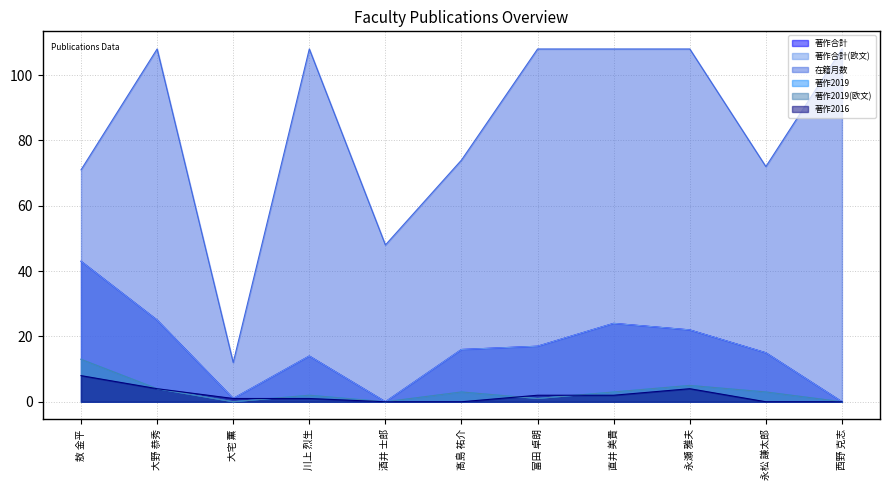

Reading right to left, what are all the values shown in this chart?

著作合計: 西野 克志=0	永松 謙太郎=15	永瀬 雅夫=22	直井 美貴=24	富田 卓朗=17	髙島 祐介=16	酒井 士郎=0	川上 烈生=14	大宅 薫=1	大野 恭秀=25	敖 金平=43
著作合計(欧文): 西野 克志=0	永松 謙太郎=15	永瀬 雅夫=22	直井 美貴=24	富田 卓朗=17	髙島 祐介=16	酒井 士郎=0	川上 烈生=14	大宅 薫=1	大野 恭秀=25	敖 金平=43
在籍月数: 西野 克志=108	永松 謙太郎=72	永瀬 雅夫=108	直井 美貴=108	富田 卓朗=108	髙島 祐介=74	酒井 士郎=48	川上 烈生=108	大宅 薫=12	大野 恭秀=108	敖 金平=71
著作2019: 西野 克志=0	永松 謙太郎=3	永瀬 雅夫=5	直井 美貴=3	富田 卓朗=1	髙島 祐介=3	酒井 士郎=0	川上 烈生=2	大宅 薫=0	大野 恭秀=4	敖 金平=13
著作2019(欧文): 西野 克志=0	永松 謙太郎=3	永瀬 雅夫=5	直井 美貴=3	富田 卓朗=1	髙島 祐介=3	酒井 士郎=0	川上 烈生=2	大宅 薫=0	大野 恭秀=4	敖 金平=13
著作2016: 西野 克志=0	永松 謙太郎=0	永瀬 雅夫=4	直井 美貴=2	富田 卓朗=2	髙島 祐介=0	酒井 士郎=0	川上 烈生=1	大宅 薫=1	大野 恭秀=4	敖 金平=8